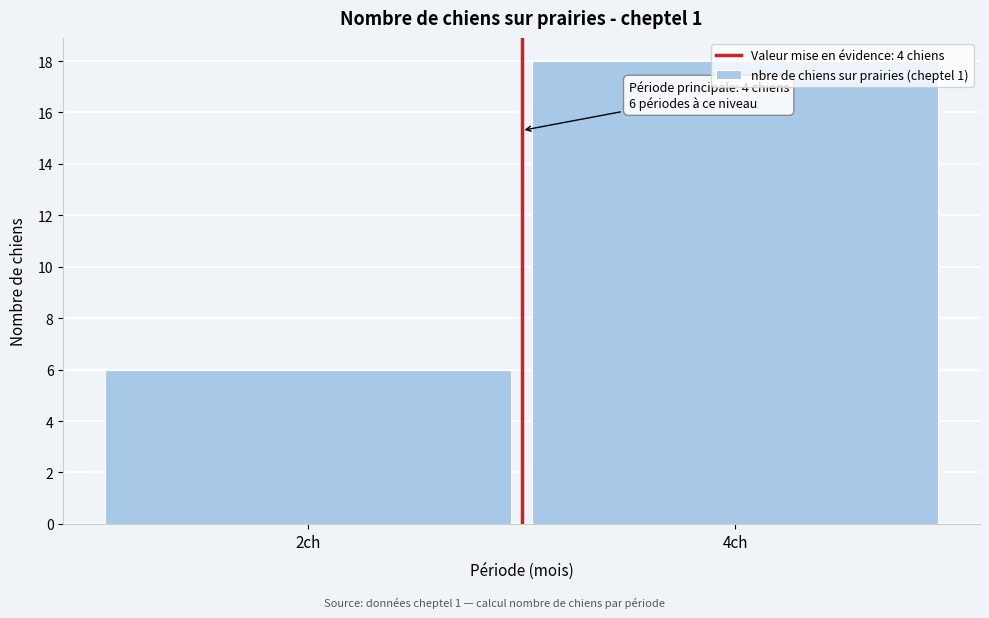

The value at 2ch is 10. True or false?

False